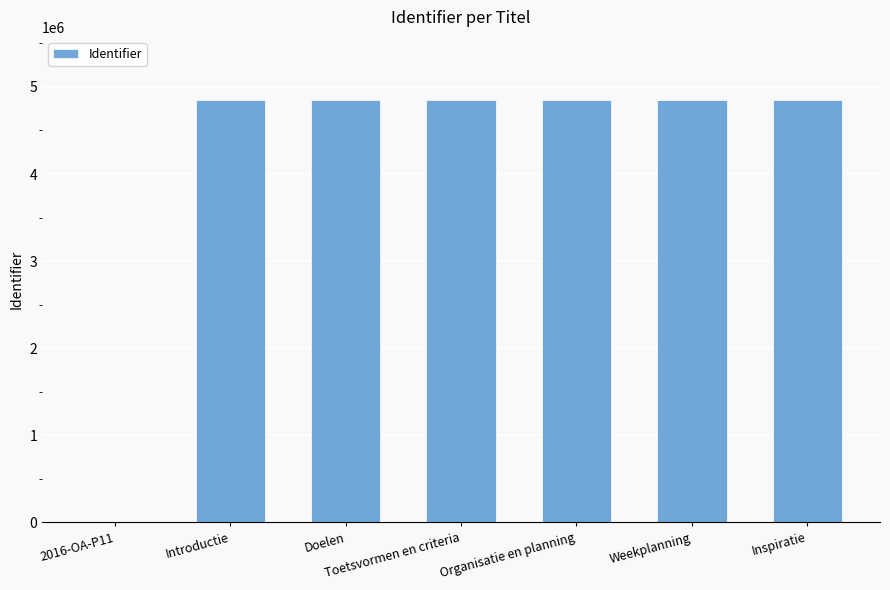

What is the sum of the values at Inspiratie and Organisatie en planning?

9694589